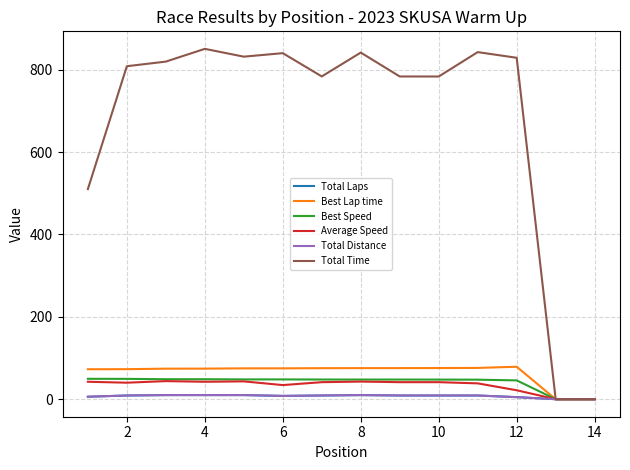

Where is Average Speed nearest to the value 21?

12